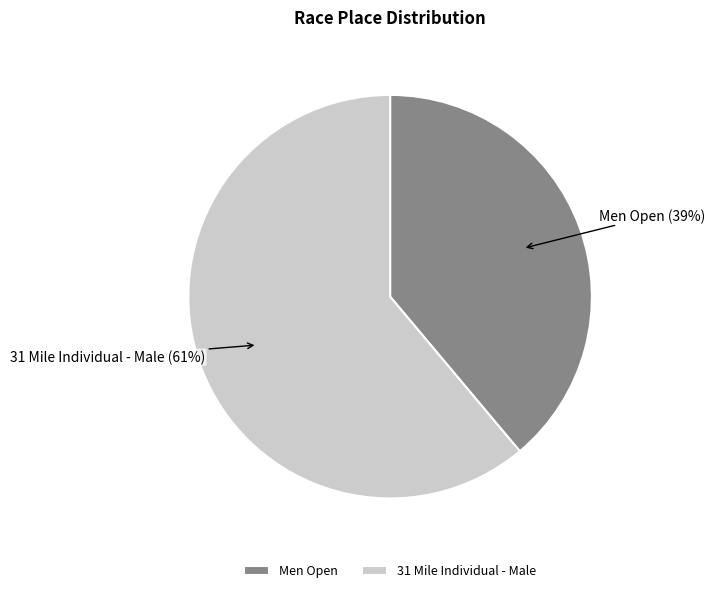

Is there any slice that represents more than half of the pie?

Yes